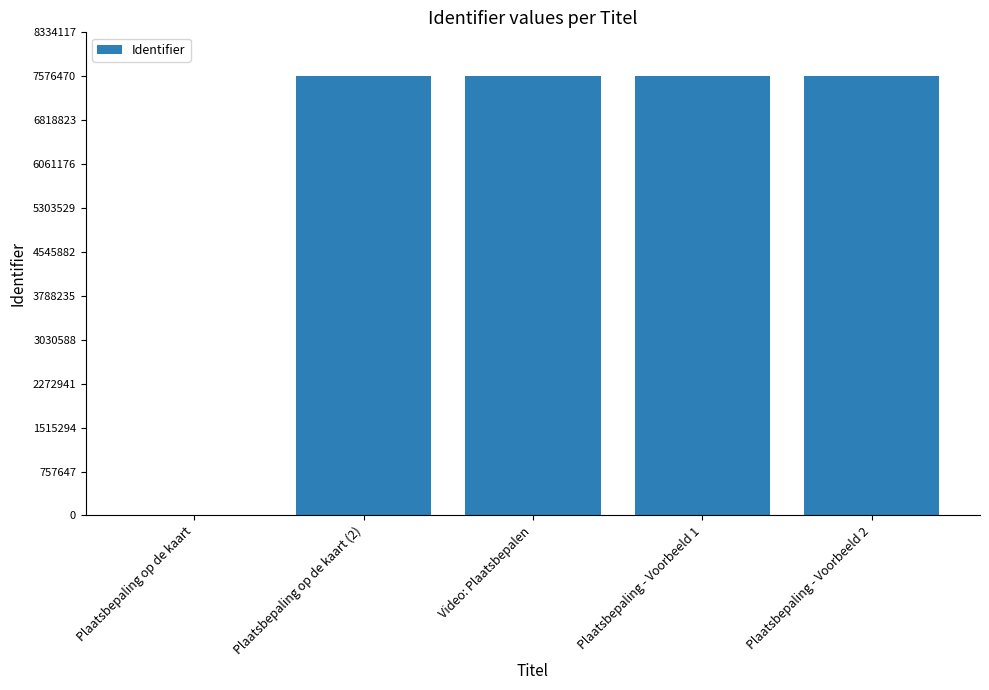

The chart shows a value of 0 at Plaatsbepaling op de kaart. True or false?

True